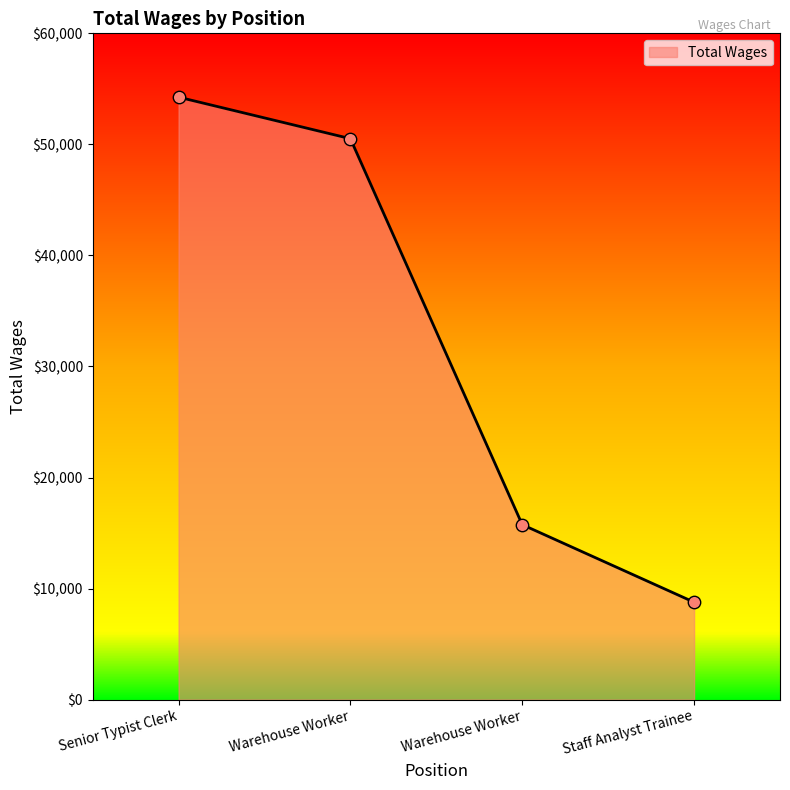

How many categories are shown in the chart?

4